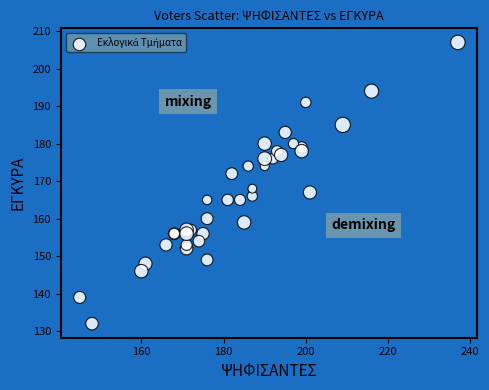

What Y value in the scatter plot is closest to 169?

168